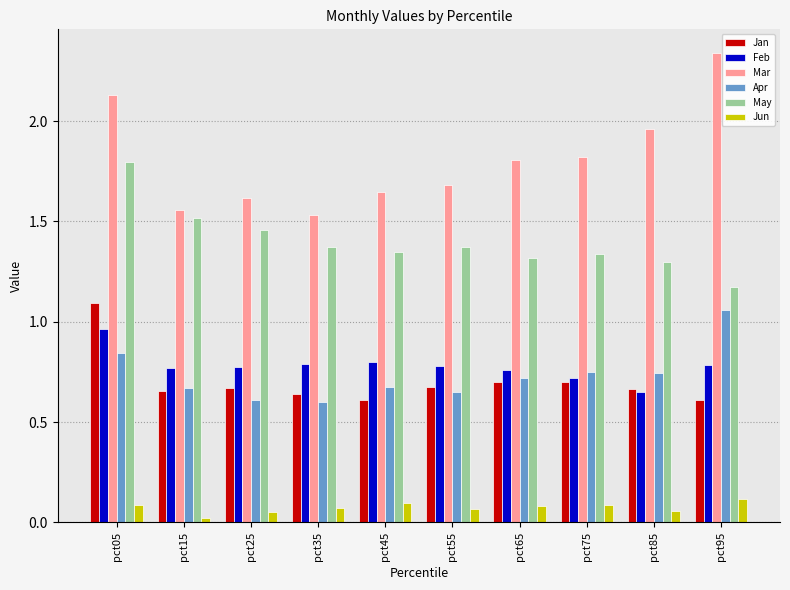

At pct05, list the series in order from smallest to largest.

Jun, Apr, Feb, Jan, May, Mar